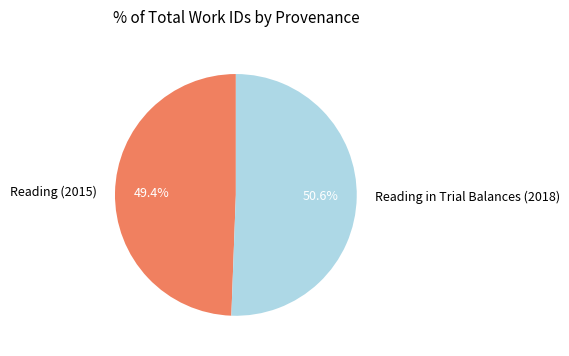

Which category has the biggest portion of the pie?

Reading in Trial Balances (2018)